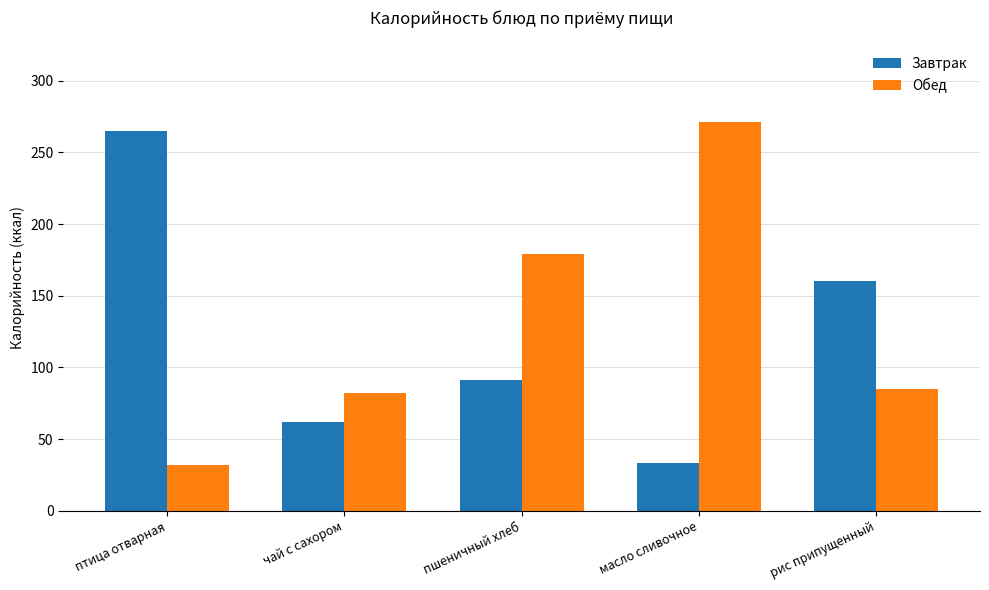

Reading right to left, extract all data points from this chart.

Завтрак: 160	33	91	62	265
Обед: 85	271	179	82	32